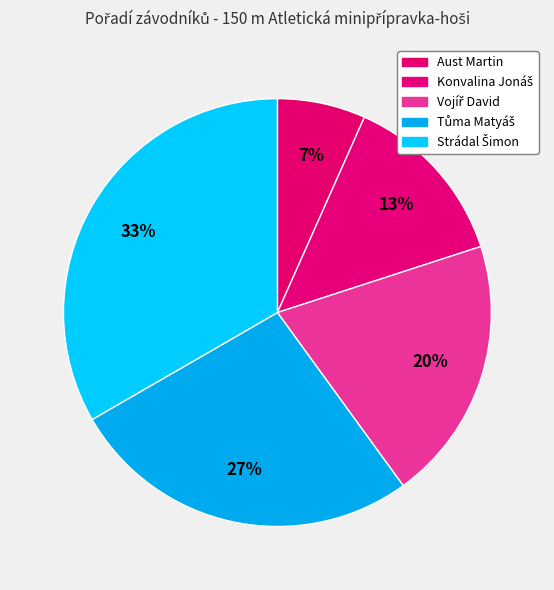

How many slices are in this pie chart?

5